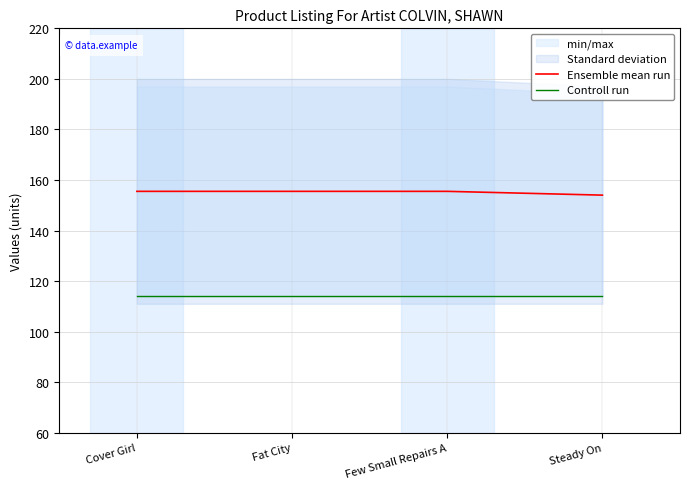

What is the sum of all Controll run values?

456.0